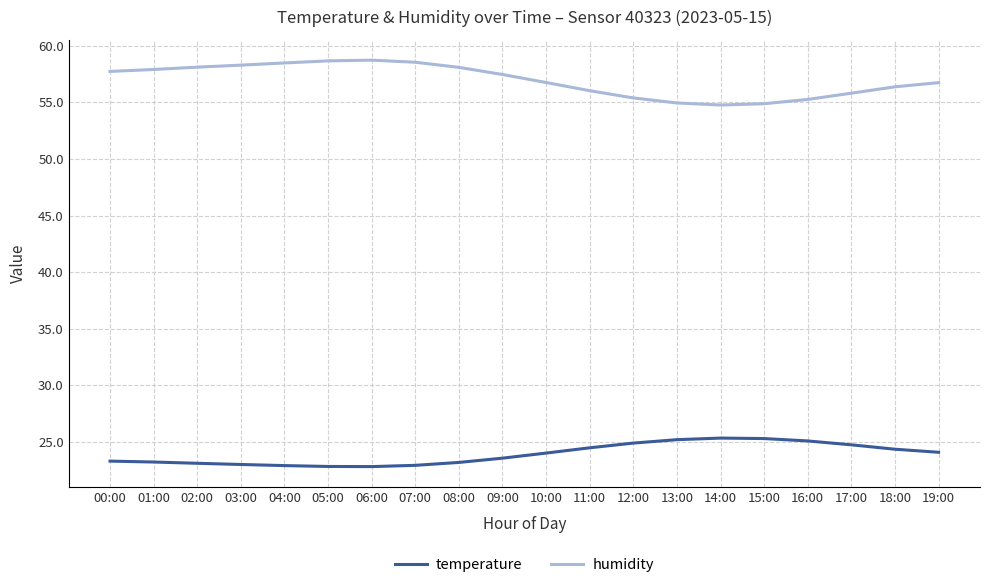

What is the sum of all temperature values?

478.3